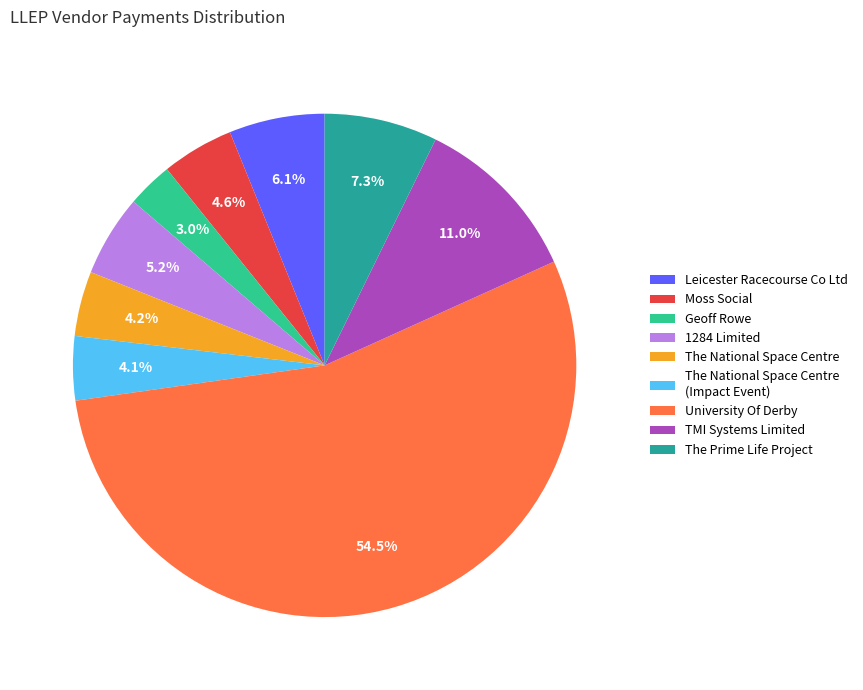

Between University Of Derby and TMI Systems Limited, which is larger?

University Of Derby